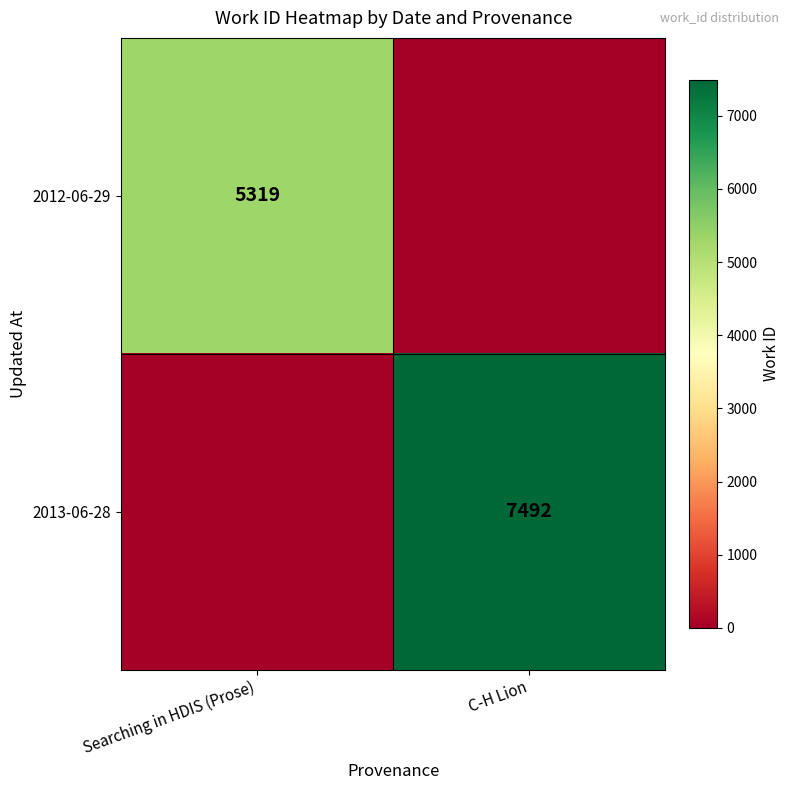

Is the value of 2013-06-28 at C-H Lion greater than the value of 2012-06-29 at Searching in HDIS (Prose)?

Yes